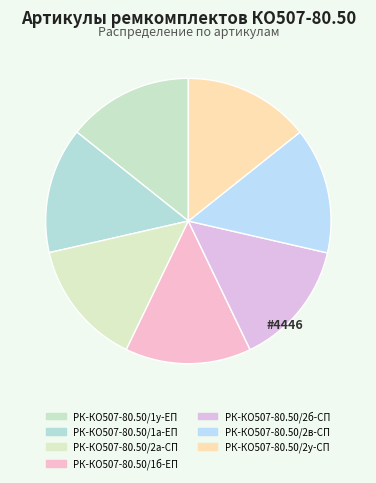

What percentage is the РК-КО507-80.50/1а-ЕП slice, to the nearest percent?

14%